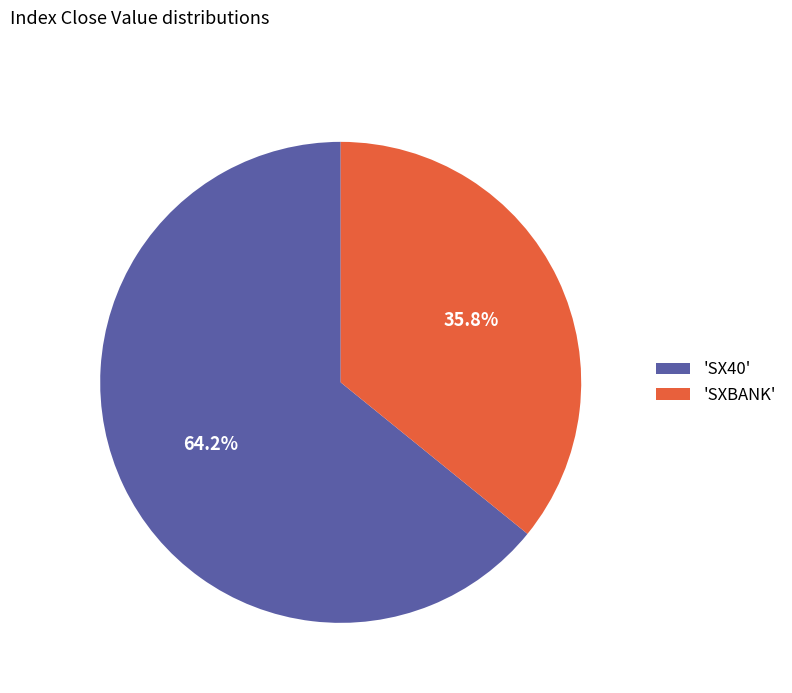

Combined, what portion of the pie is 'SXBANK' and 'SX40'?

100.0%